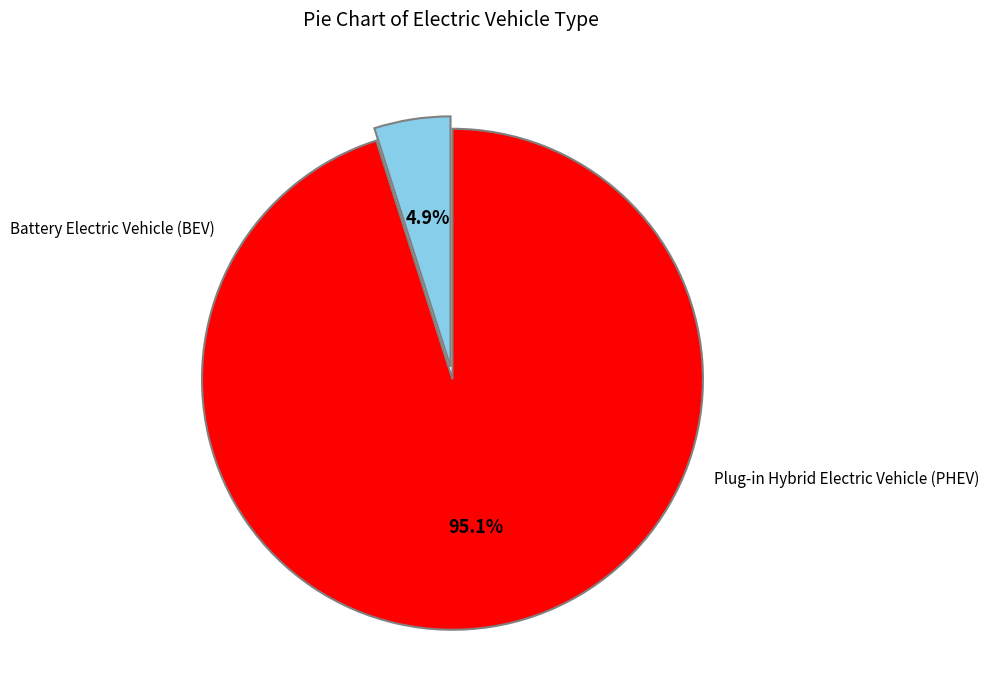

Count the number of slices in the pie.

2